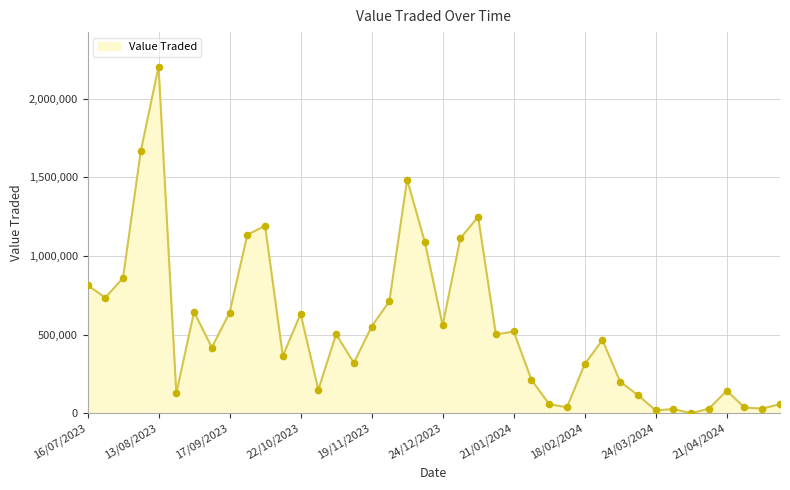

What is the greatest value displayed?

2201551